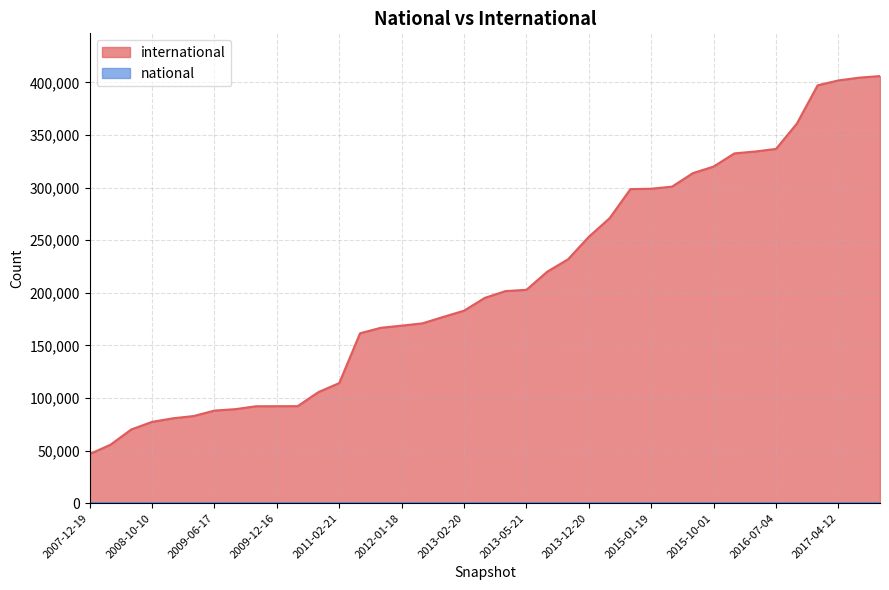

How many lines are shown in the chart?

2